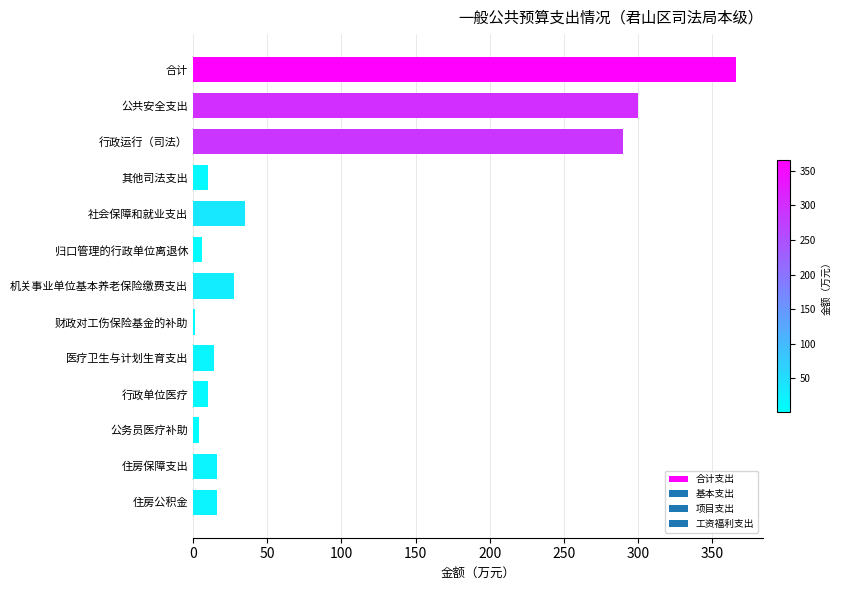

Are the bars grouped side by side (vs. stacked)?

No